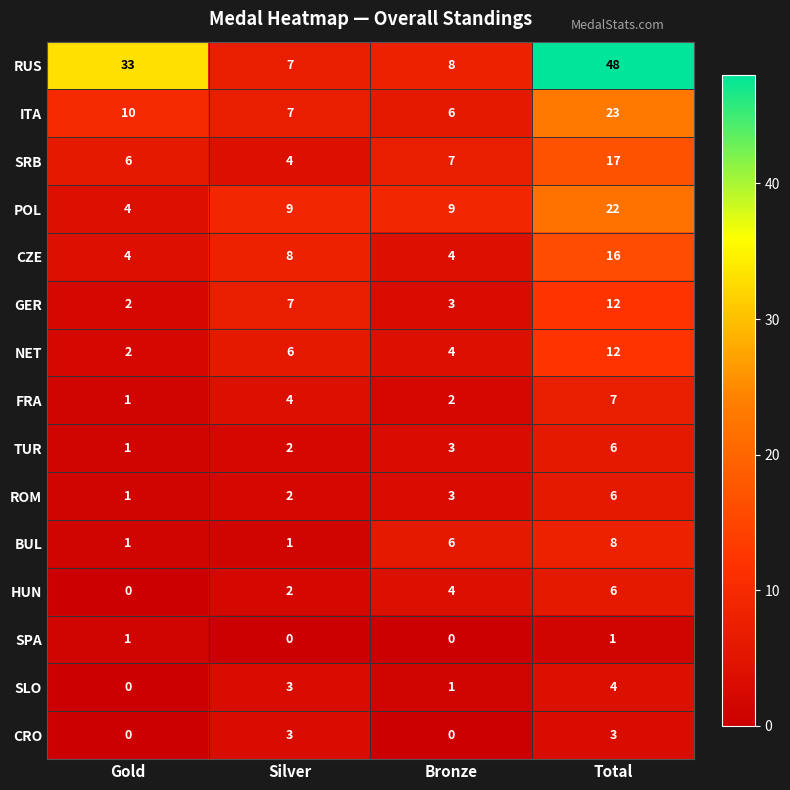

Which series has the largest range (max minus min)?

RUS